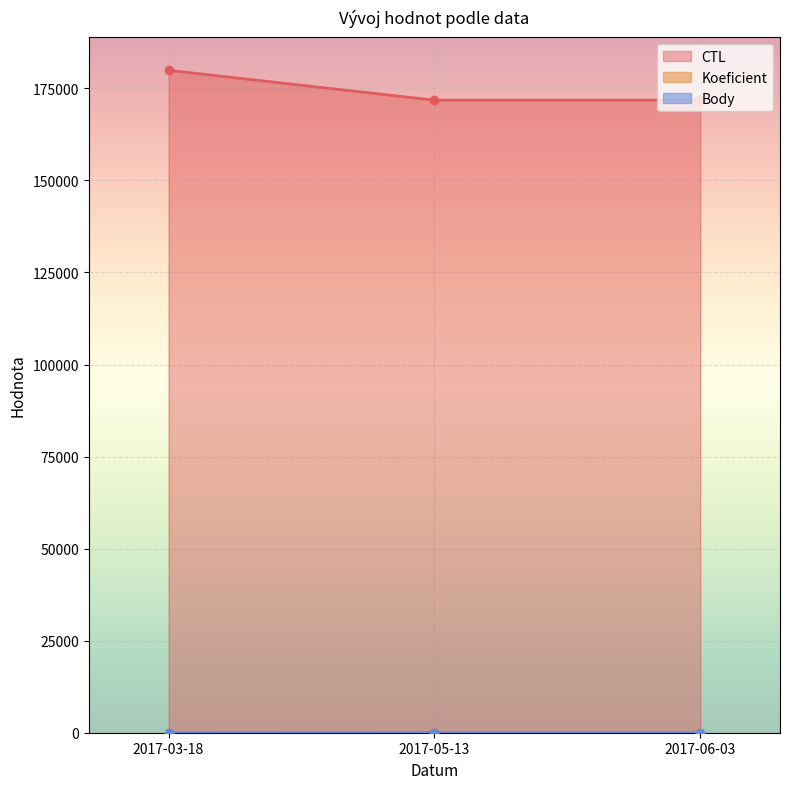

What is the average value of the Body series?

5